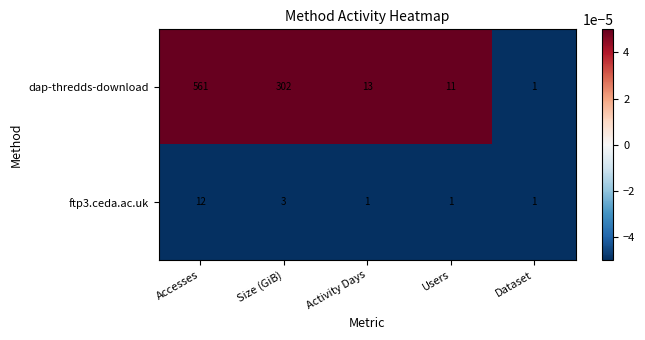

Reading right to left, extract all data points from this chart.

dap-thredds-download: 1	11	13	302	561
ftp3.ceda.ac.uk: 1	1	1	3	12